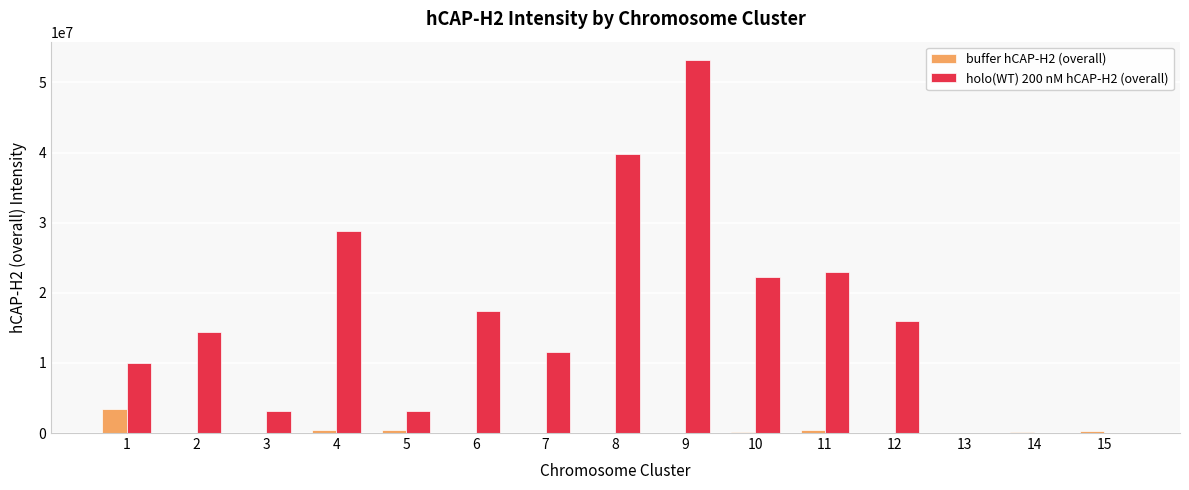

What are all the series names shown in the legend?

buffer hCAP-H2 (overall), holo(WT) 200 nM hCAP-H2 (overall)